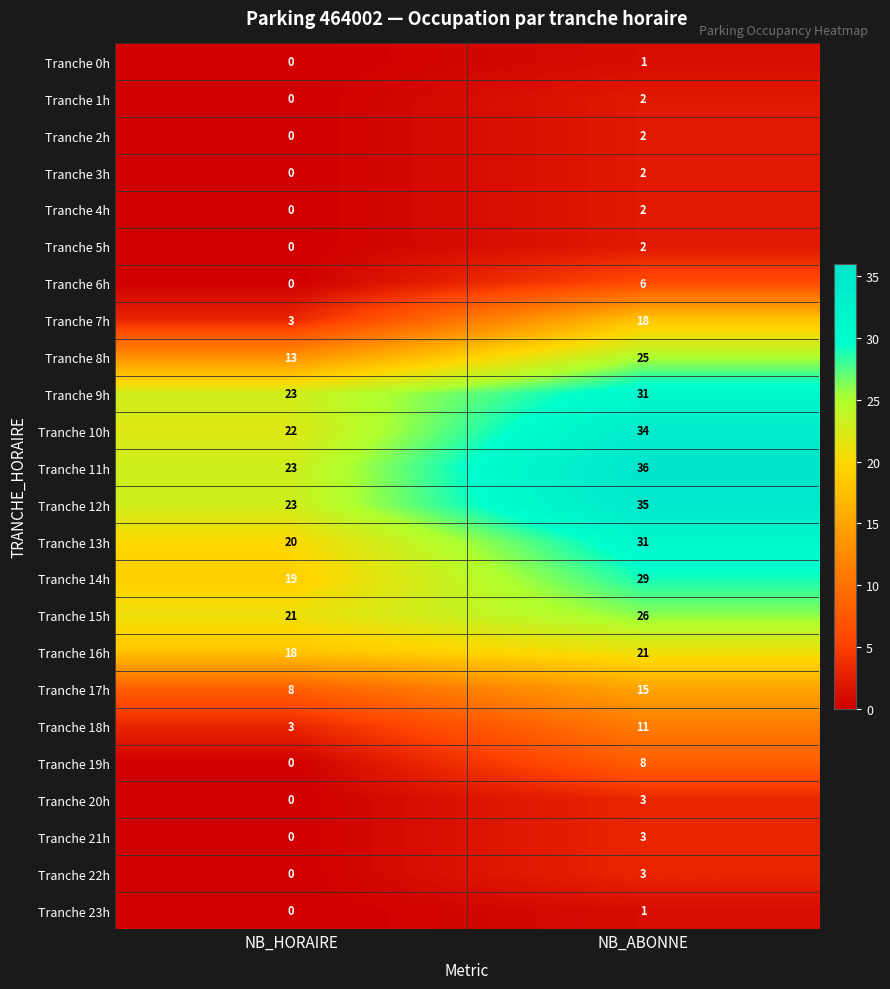

Rank the categories by Tranche 11h value from lowest to highest.

NB_HORAIRE, NB_ABONNE